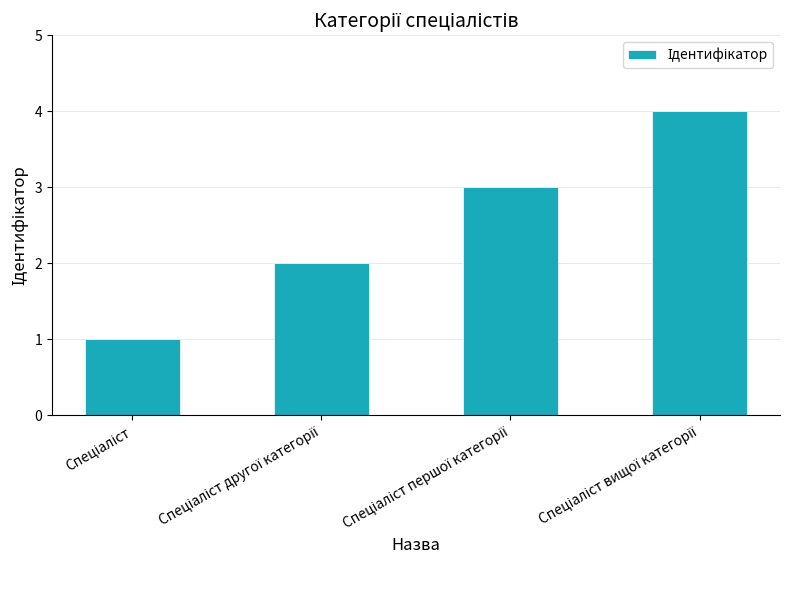

What is the sum of all values?

10